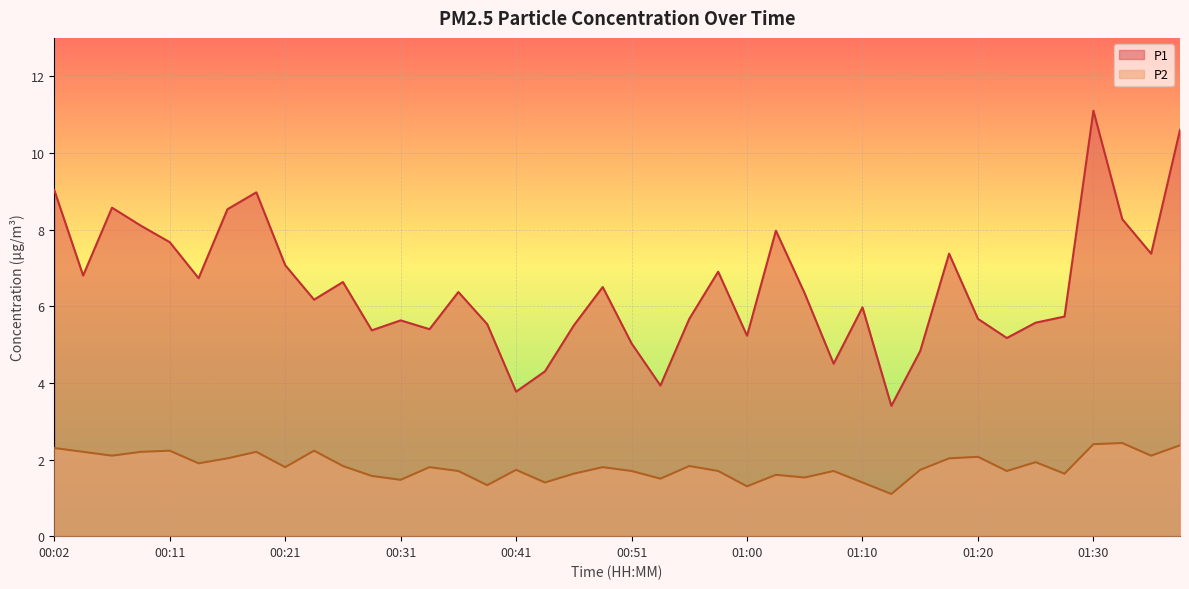

Rank the series by their average value, from lowest to highest.

P2, P1